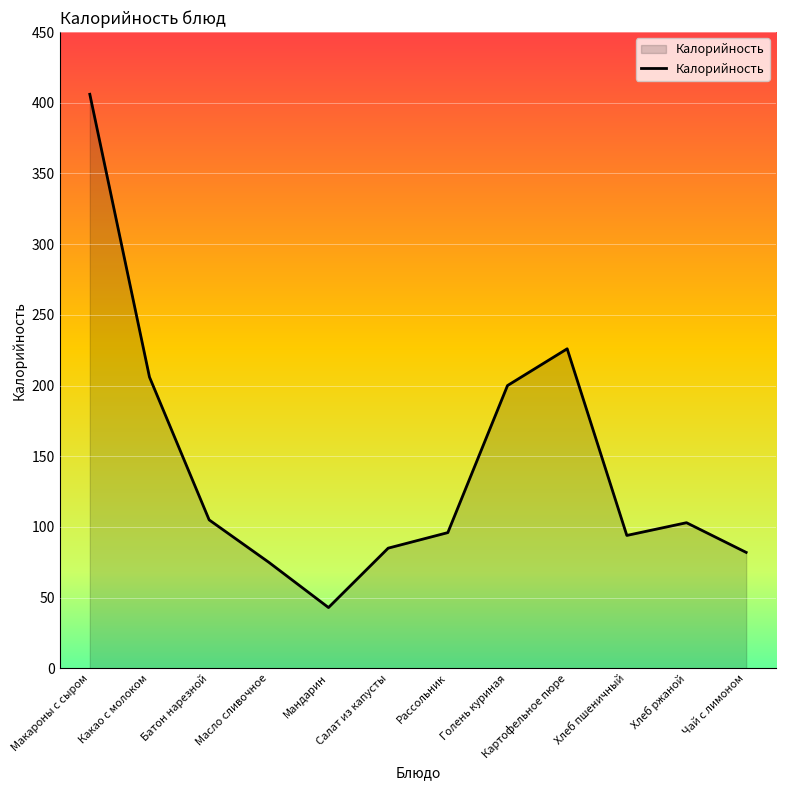

What is the change in value from Салат из капусты to Картофельное пюре?

+141